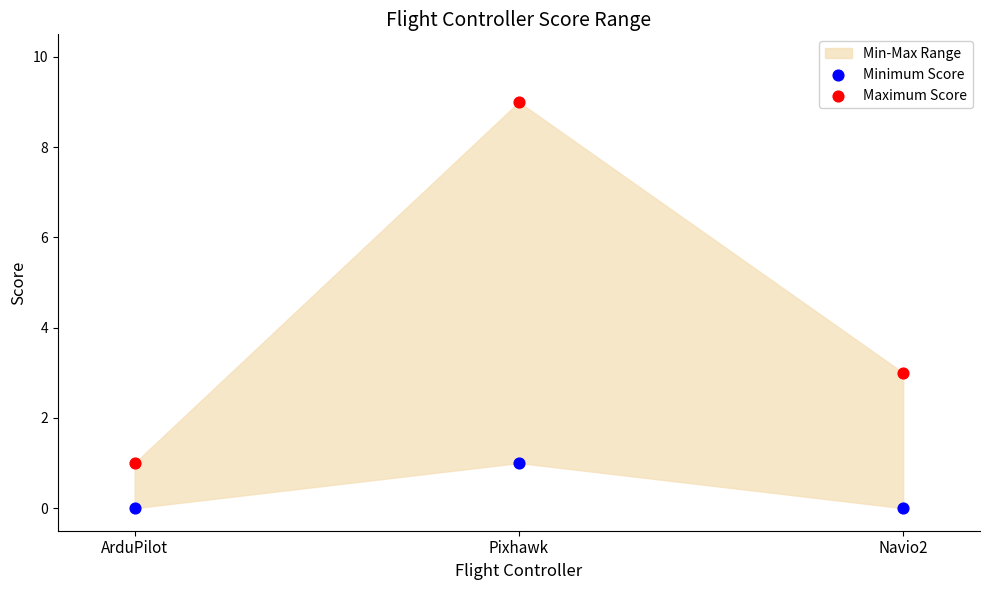

Which series has the largest Y range (max minus min)?

Maximum Score